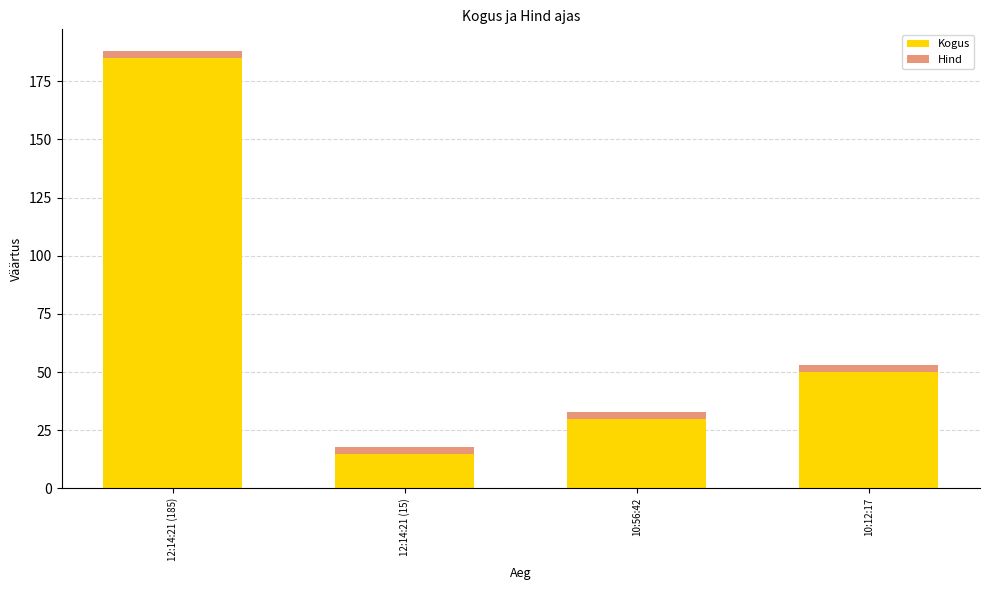

Is it true that Kogus equals 24.0 at 12:14:21 (15)?

False